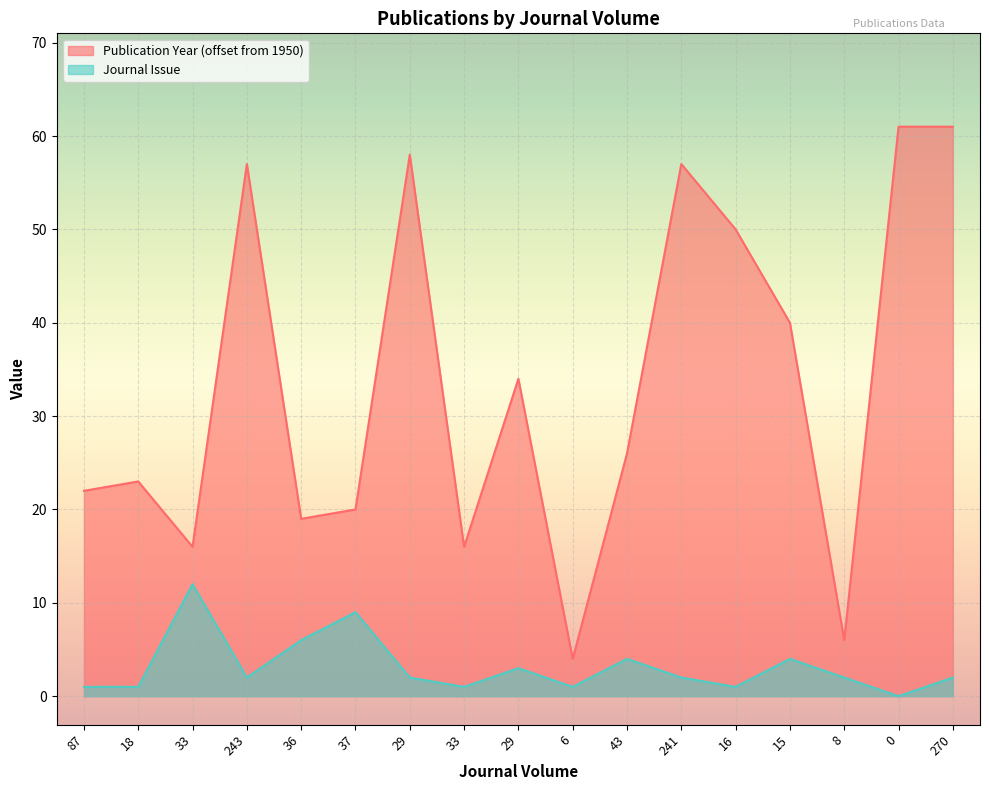

What is the sum of the Publication Year values at 8 and 18?

29